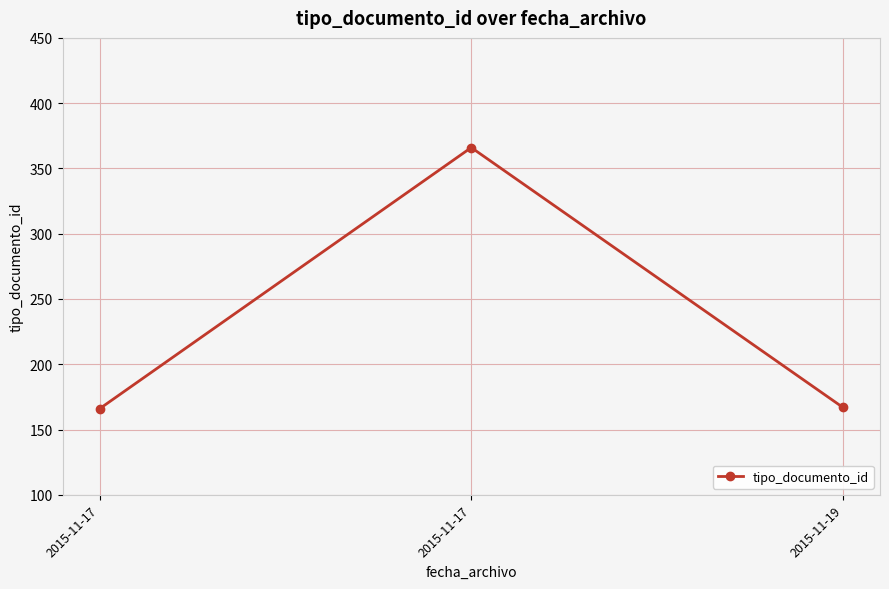

How many lines are shown in the chart?

1